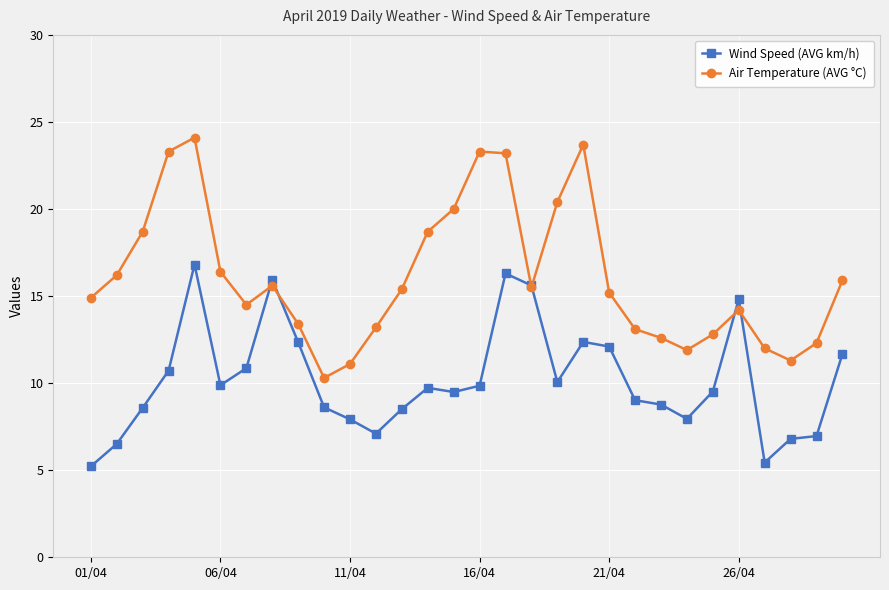

Which series ends up on top after the final intersection of Air Temperature (AVG °C) and Wind Speed (AVG km/h)?

Air Temperature (AVG °C)